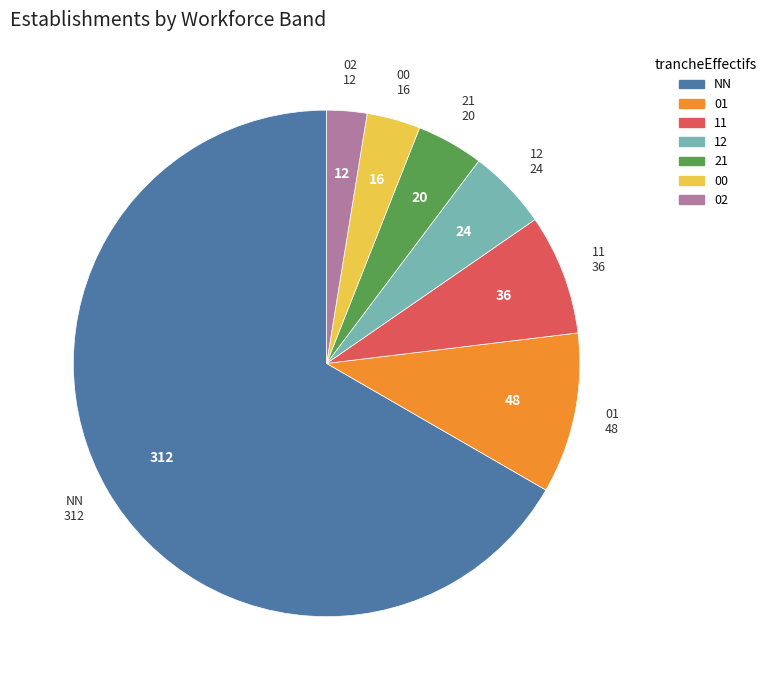

Does any single category account for the majority?

Yes